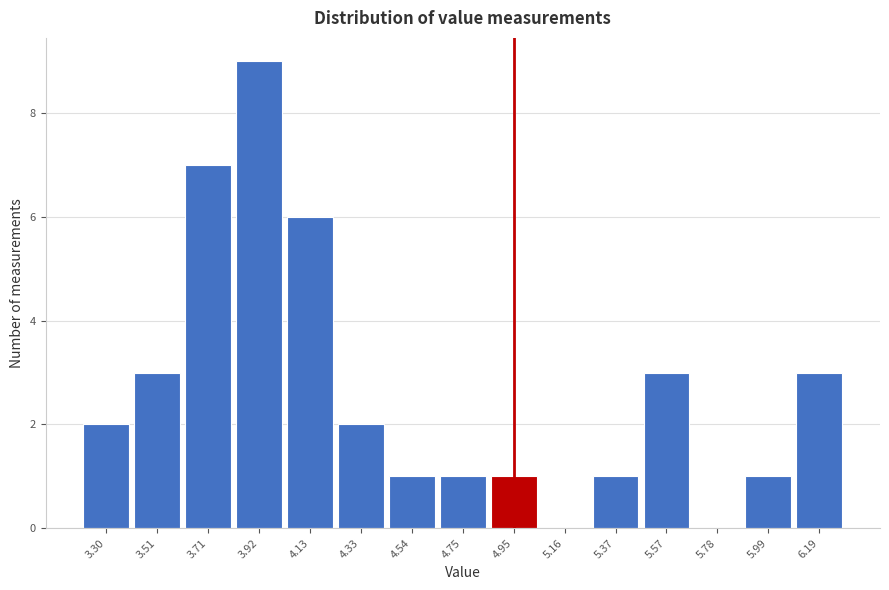

Reading left to right, transcribe all the data shown in this chart.

3.30=2	3.51=3	3.71=7	3.92=9	4.13=6	4.33=2	4.54=1	4.75=1	4.95=1	5.16=0	5.37=1	5.57=3	5.78=0	5.99=1	6.19=3